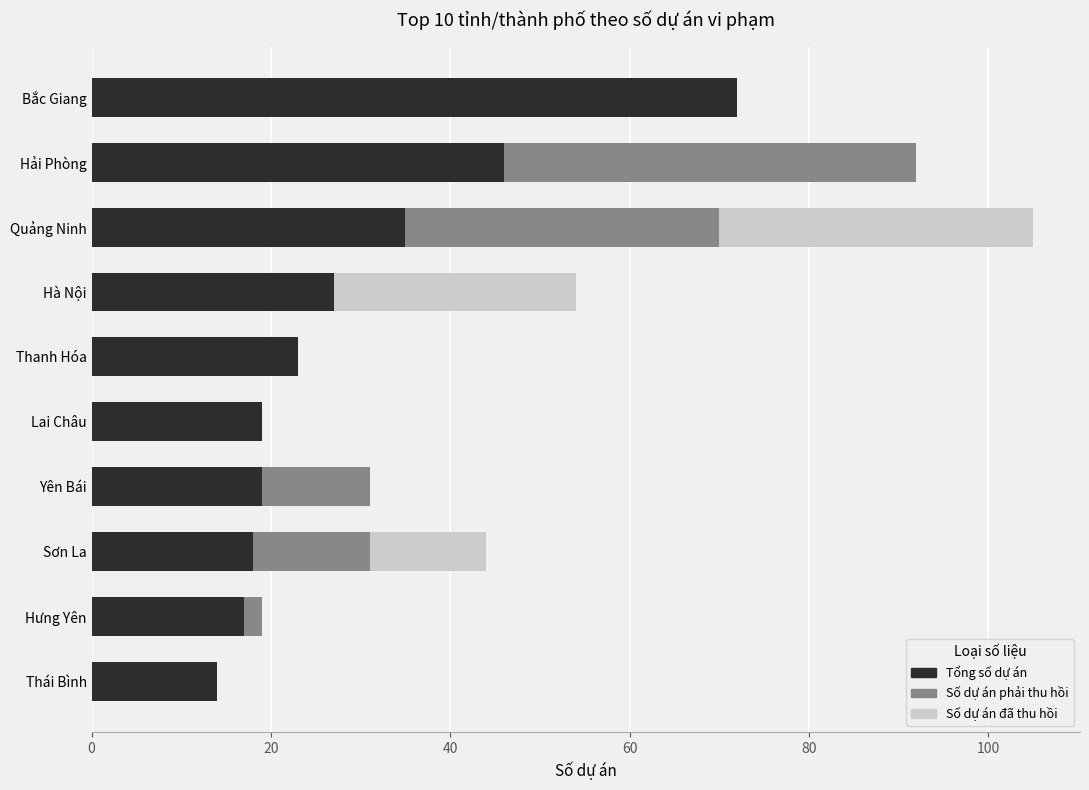

What is the sum of all Tổng số dự án values?

290